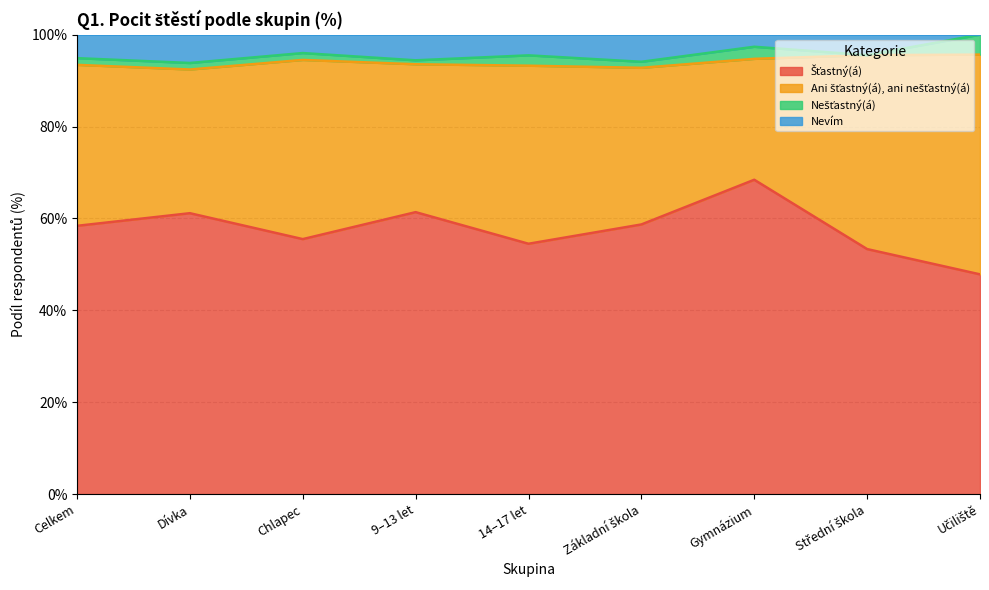

What value does the Šťastný(á) series have at 9–13 let?

61.4